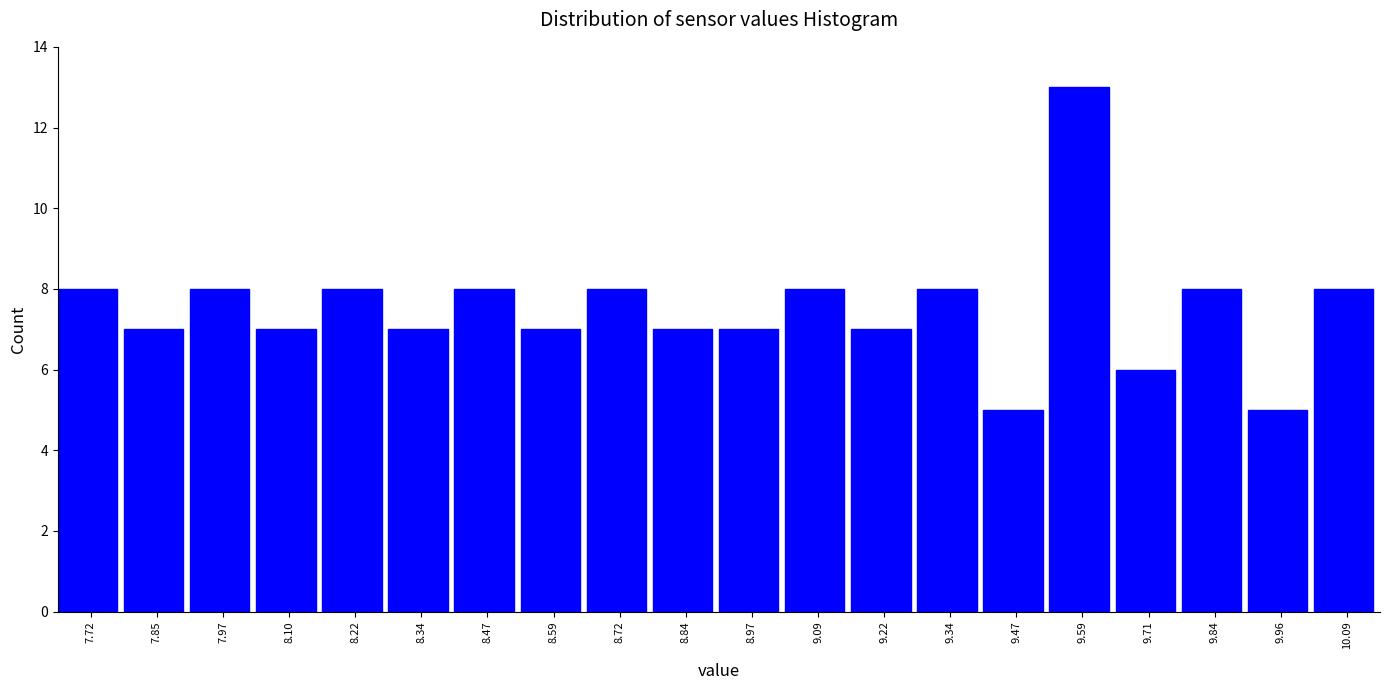

Reading left to right, transcribe this chart: for each bar, give the range it covers on the x-axis and its height. Neither the bar edges nor the heights are printed on the chart, so give them approximately, as read against the axes.

7.66 to 7.78: 8
7.78 to 7.90: 7
7.90 to 8.04: 8
8.04 to 8.16: 7
8.16 to 8.28: 8
8.28 to 8.40: 7
8.40 to 8.54: 8
8.54 to 8.66: 7
8.66 to 8.78: 8
8.78 to 8.90: 7
8.90 to 9.02: 7
9.02 to 9.16: 8
9.16 to 9.28: 7
9.28 to 9.40: 8
9.40 to 9.52: 5
9.52 to 9.66: 13
9.66 to 9.78: 6
9.78 to 9.90: 8
9.90 to 10.02: 5
10.02 to 10.16: 8